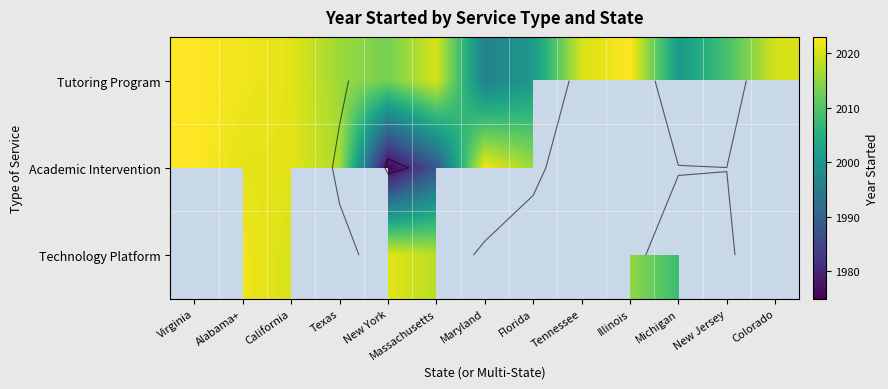

At which label is Academic Intervention closest to 1999?

Massachusetts